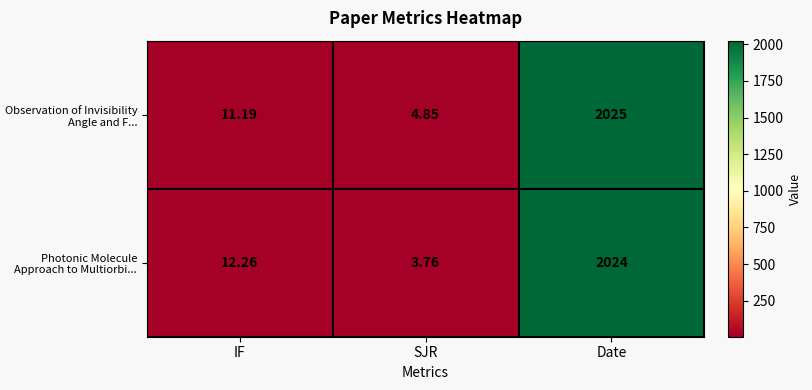

Which category has the highest value in the Observation of Invisibility Angle and F... series?

Date